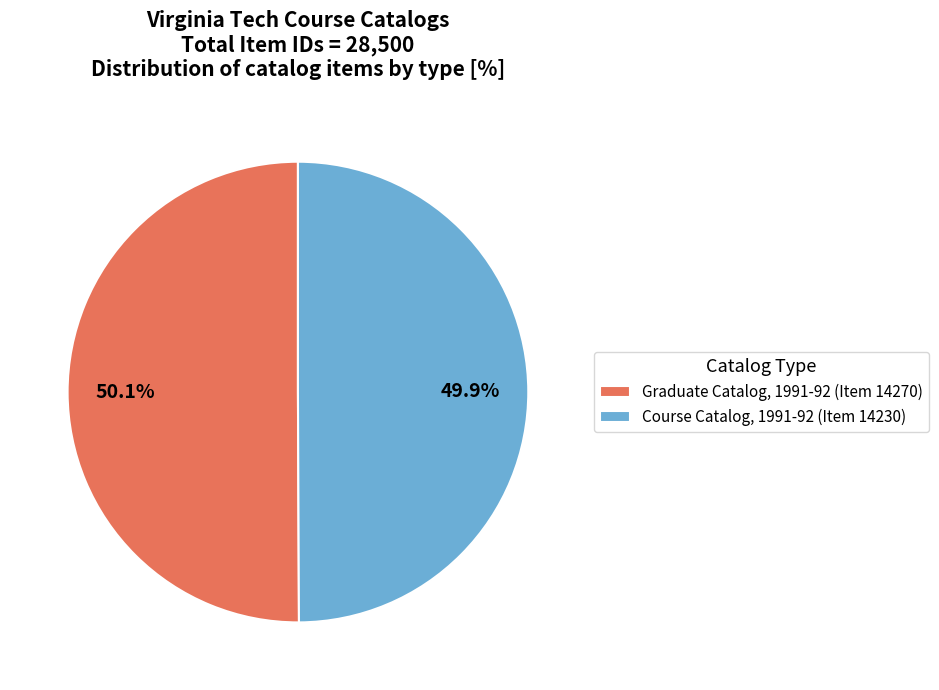

Is there any slice that represents more than half of the pie?

Yes